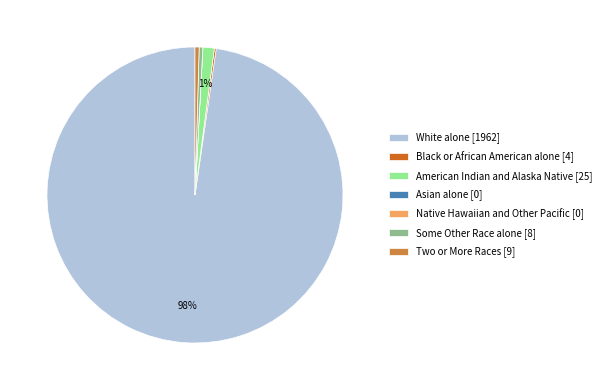

True or false: American Indian and Alaska Native [25] accounts for 1% of the total.

True